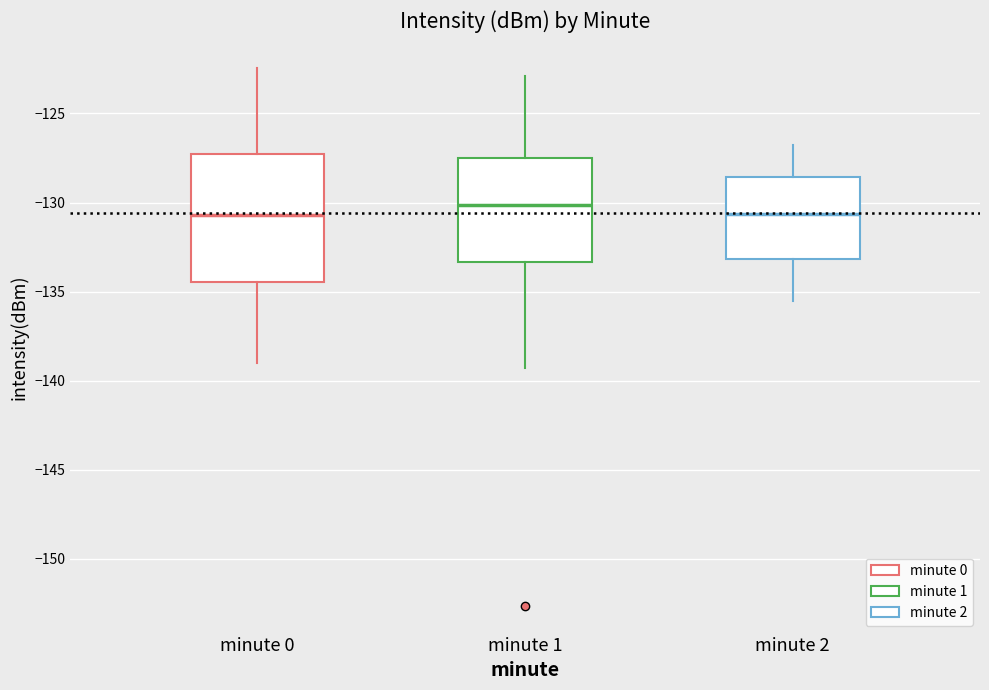

Reading left to right, transcribe this box plot: for each box, give where its median line is, the range the box spans, and where its two whiskers end, as read against the y-axis. The values are not printed on the chart, so give them approximately, as read against the axis.

minute 0: median -130.5, box -134.5 to -127.5, whiskers -139.0 to -122.5
minute 1: median -130.0, box -133.5 to -127.5, whiskers -139.5 to -123.0
minute 2: median -130.5, box -133.0 to -128.5, whiskers -135.5 to -127.0